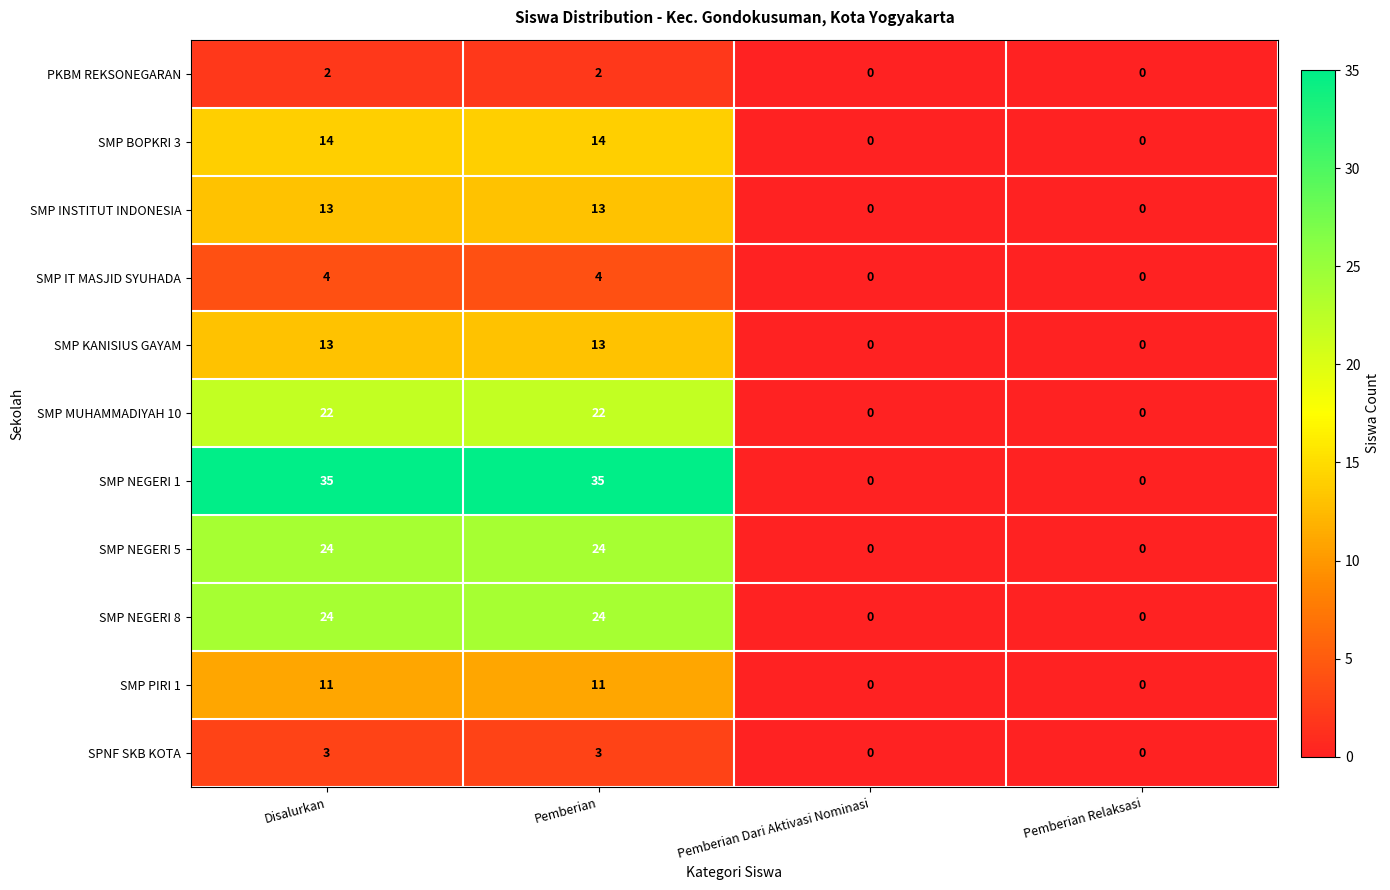

Which series has the largest total across all categories?

SMP NEGERI 1